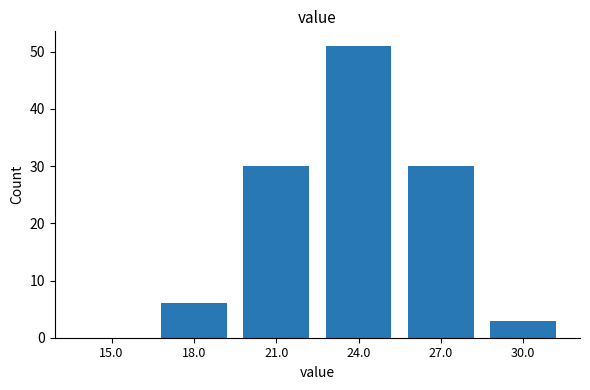

Reading left to right, list all the values displayed in this chart.

15.0=0	18.0=6	21.0=30	24.0=51	27.0=30	30.0=3